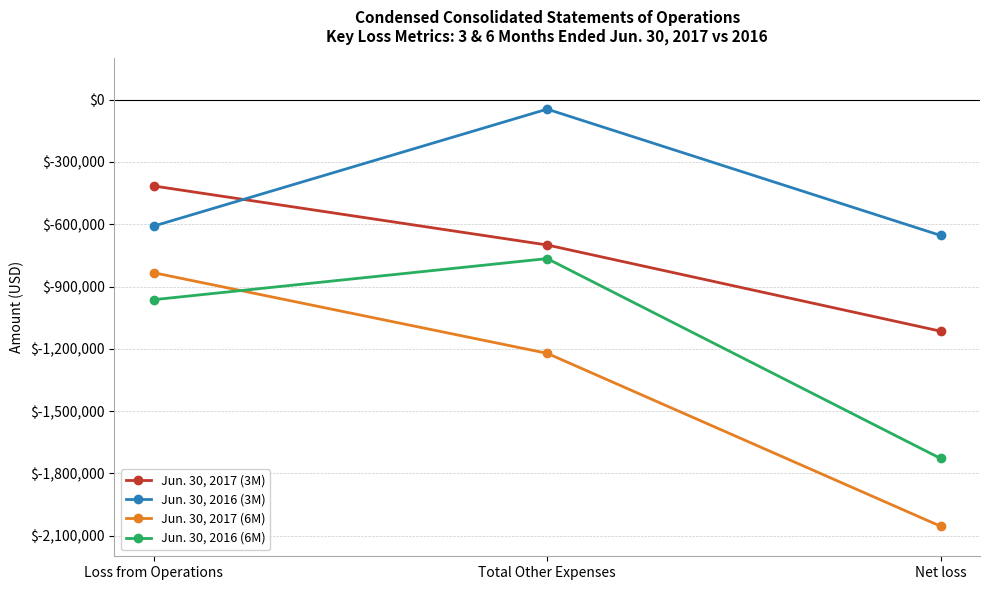

What is the difference between the maximum and minimum values in the Jun. 30, 2017 (3M) series?

699806